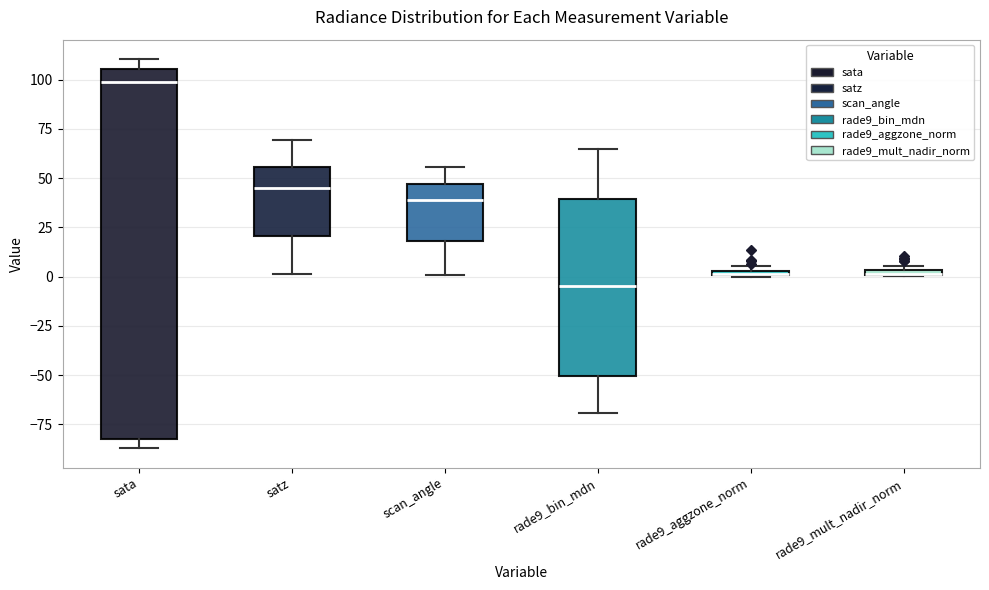

Where is the lower edge of the box for scan_angle on the y-axis? The values are not printed on the chart, so give them approximately, as read against the axis.

20